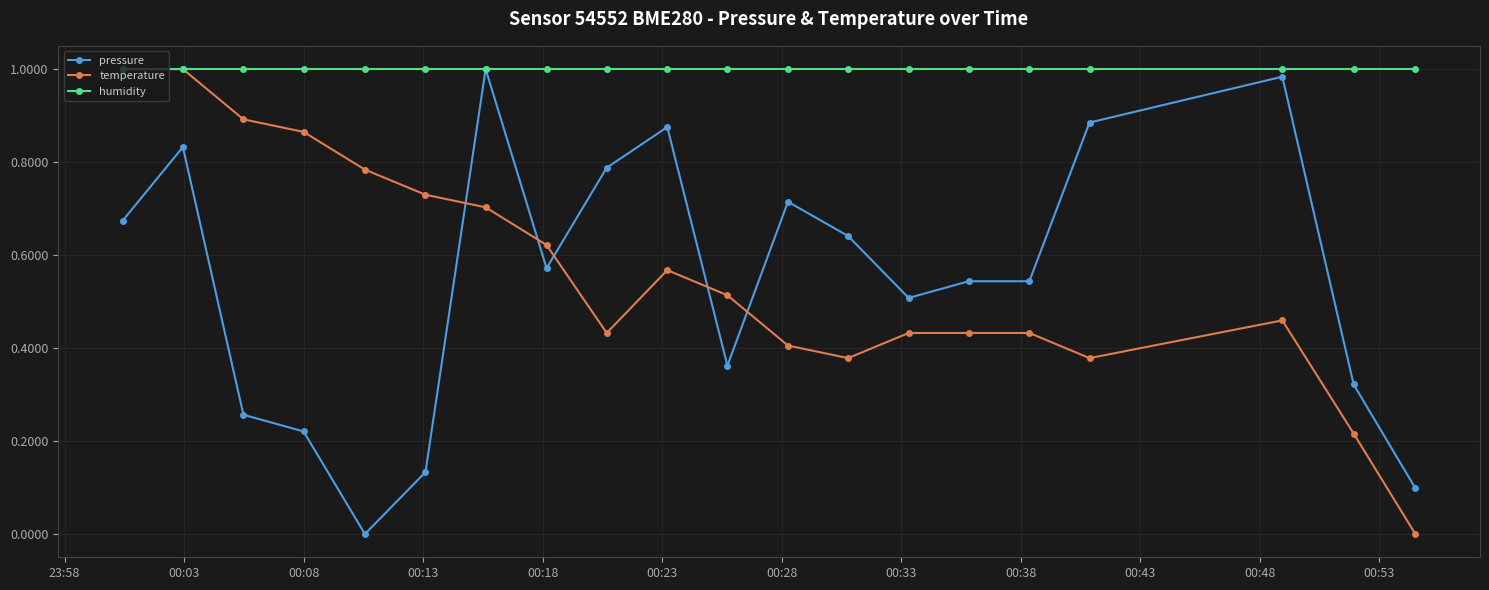

True or false: temperature and pressure cross at least once.

True